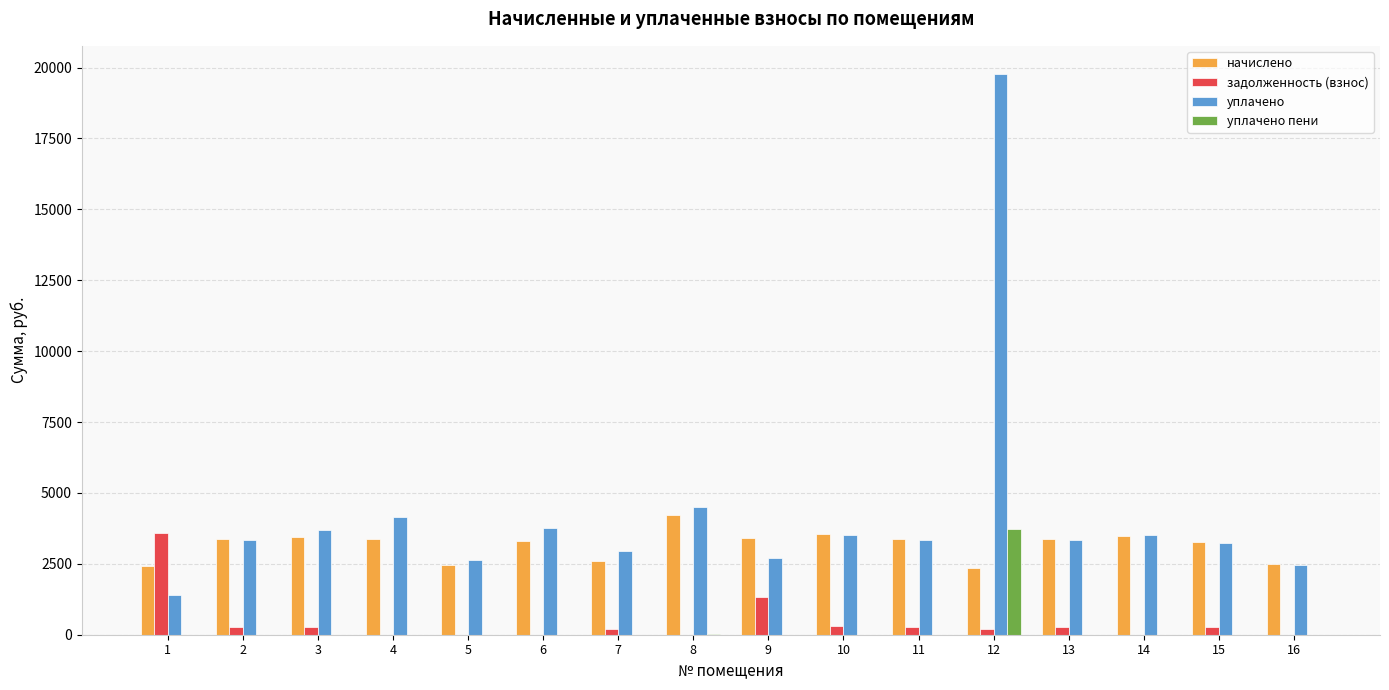

At which category does the chart reach its peak across all series?

12